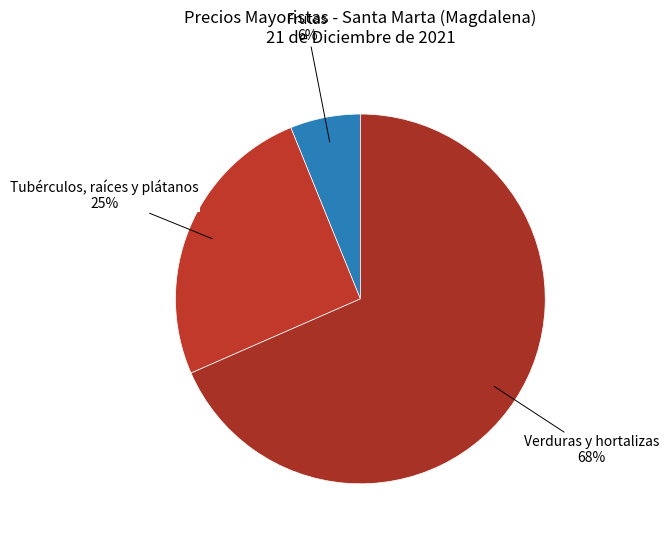

Does any single category account for the majority?

Yes